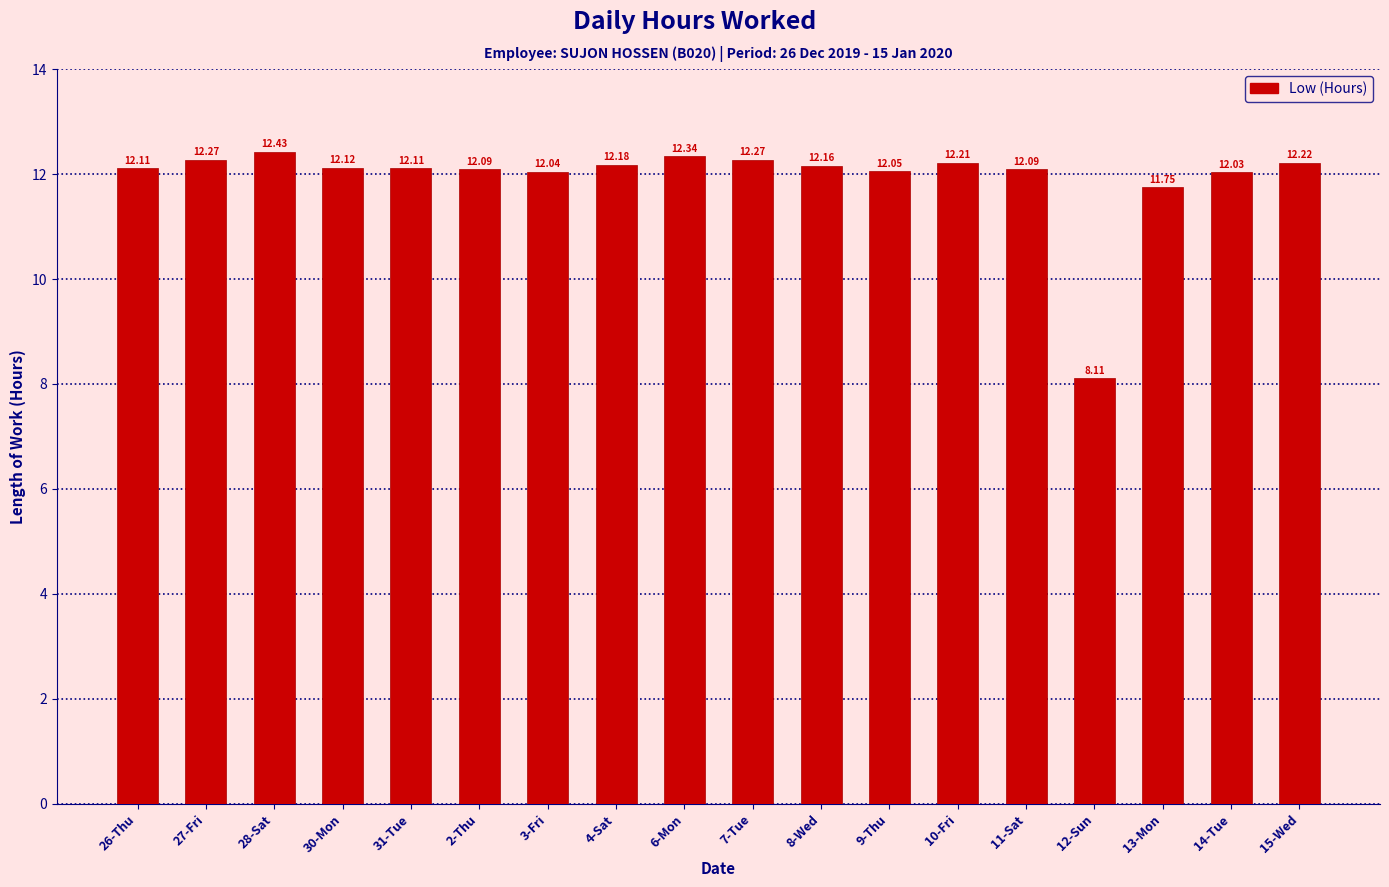

How many data points does each series have?

18